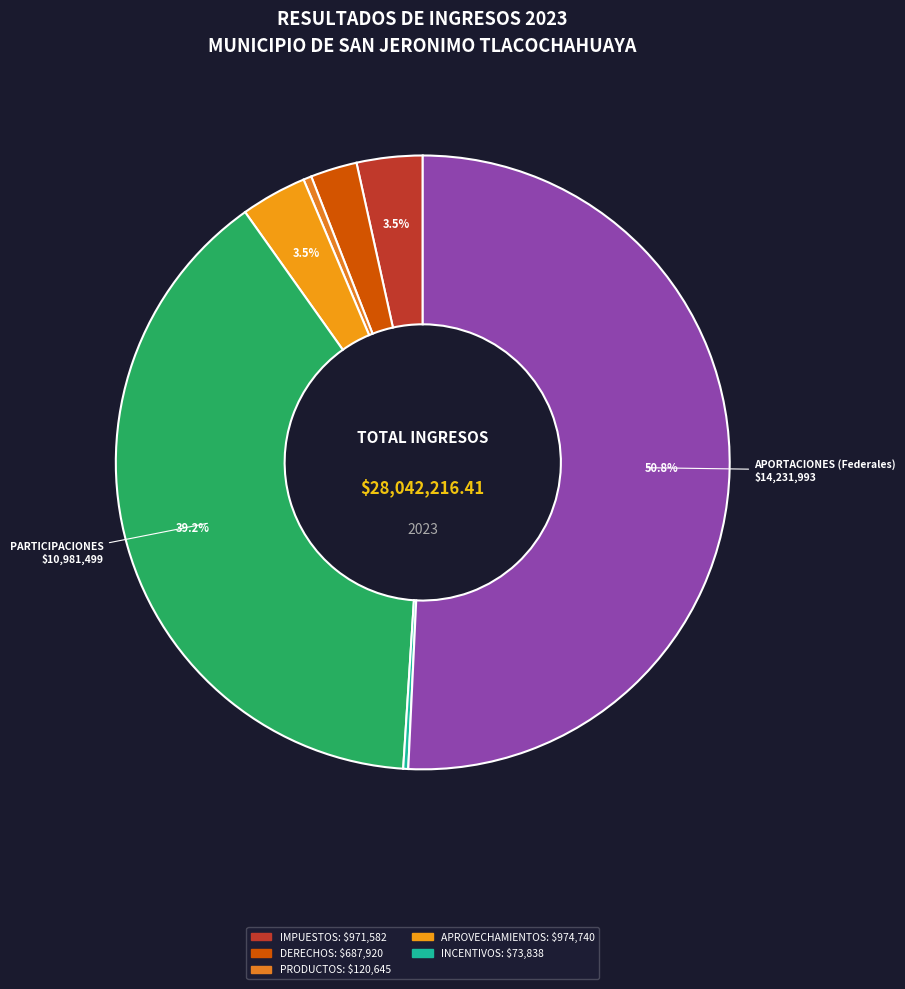

Is there a majority slice in this chart?

Yes